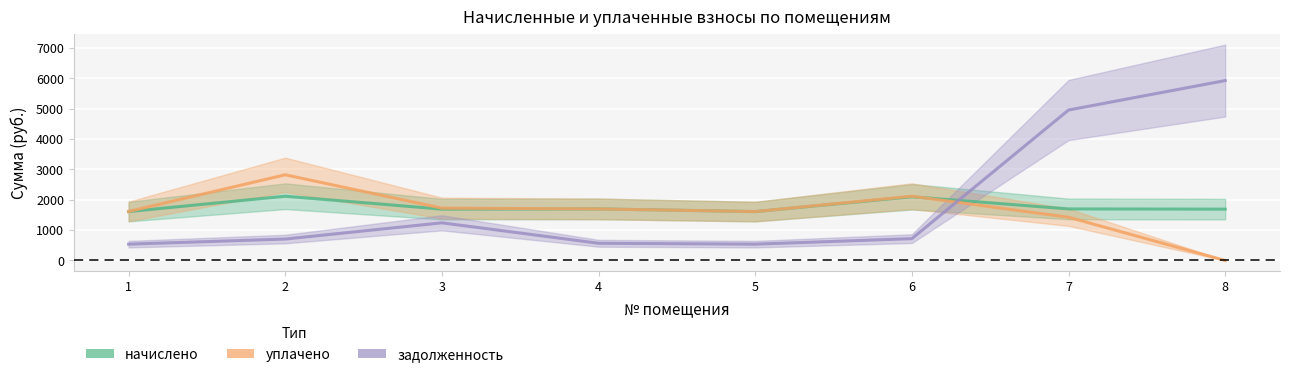

What is the approximate value of начислено at 1?

1609.4